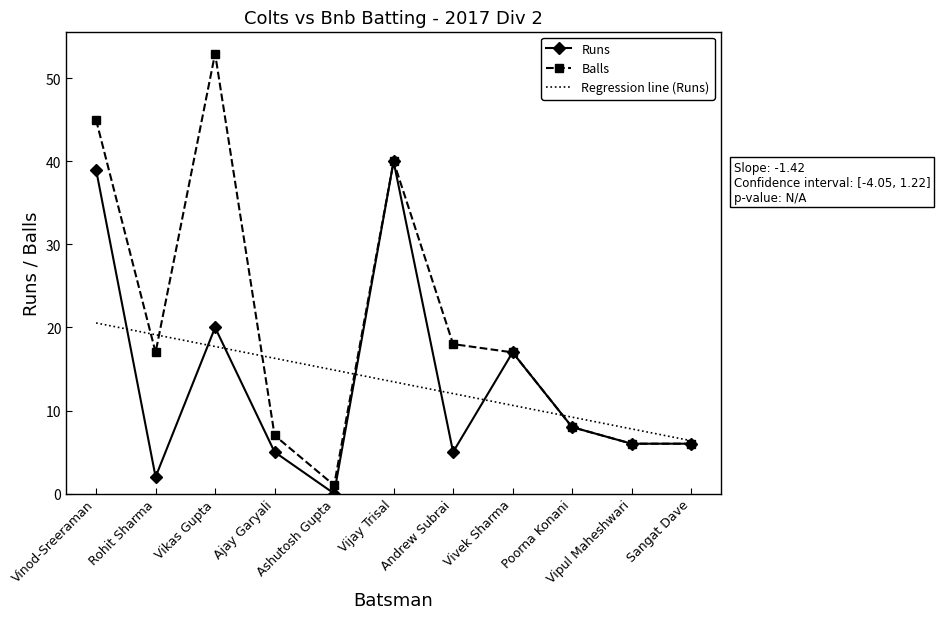

Reading left to right, what are all the values shown in this chart?

Runs: Vinod-Sreeraman=39.0	Rohit Sharma=2.0	Vikas Gupta=20.0	Ajay Garyali=5.0	Ashutosh Gupta=0.0	Vijay Trisal=40.0	Andrew Subrai=5.0	Vivek Sharma=17.0	Poorna Konani=8.0	Vipul Maheshwari=6.0	Sangat Dave=6.0
Balls: Vinod-Sreeraman=45.0	Rohit Sharma=17.0	Vikas Gupta=53.0	Ajay Garyali=7.0	Ashutosh Gupta=1.0	Vijay Trisal=40.0	Andrew Subrai=18.0	Vivek Sharma=17.0	Poorna Konani=8.0	Vipul Maheshwari=6.0	Sangat Dave=6.0
Regression line (Runs): Vinod-Sreeraman=20.5	Rohit Sharma=19.1	Vikas Gupta=17.7	Ajay Garyali=16.3	Ashutosh Gupta=14.9	Vijay Trisal=13.5	Andrew Subrai=12.0	Vivek Sharma=10.6	Poorna Konani=9.2	Vipul Maheshwari=7.8	Sangat Dave=6.4